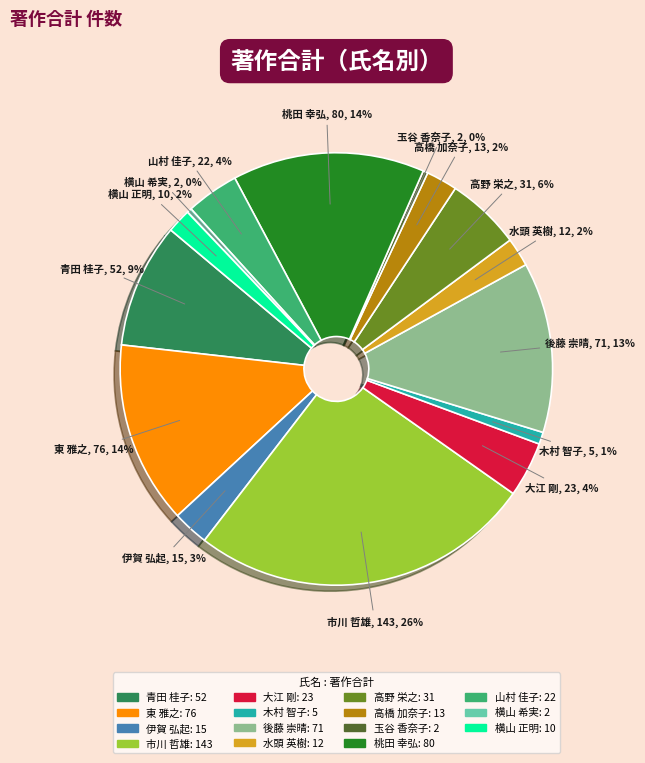

Do 伊賀 弘起 and 後藤 崇晴 together represent more than half of the pie?

No